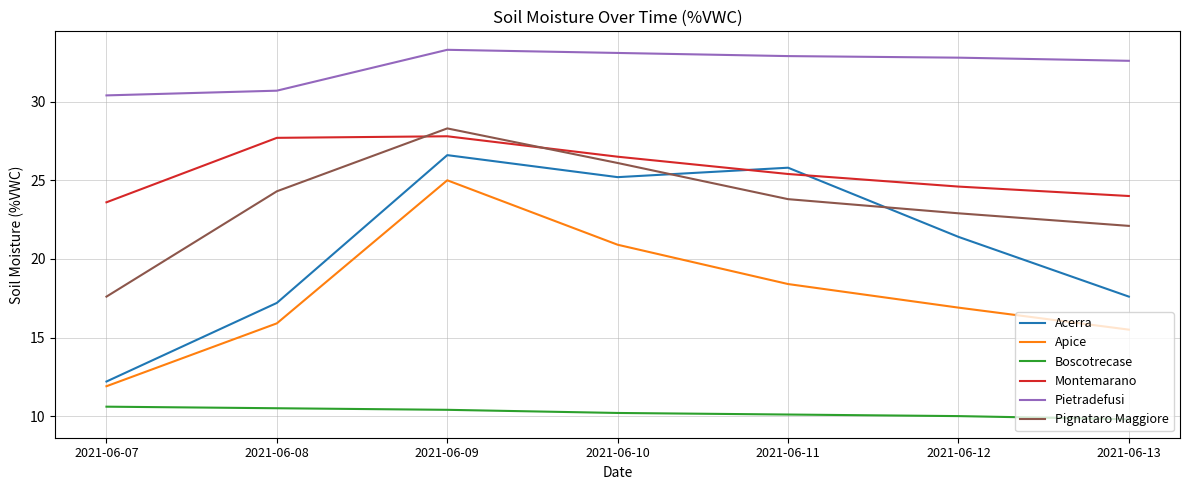

True or false: Boscotrecase and Apice cross at least once.

False